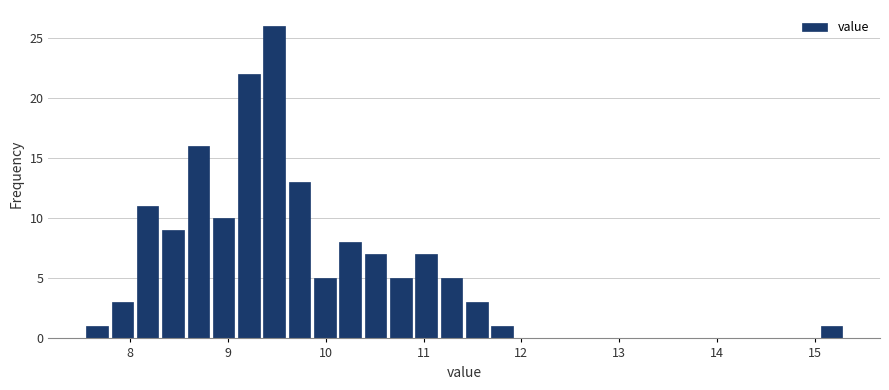

Around what value on the x-axis is the tallest bar? Give the approximate position of its centre, as read against the axis.

9.5